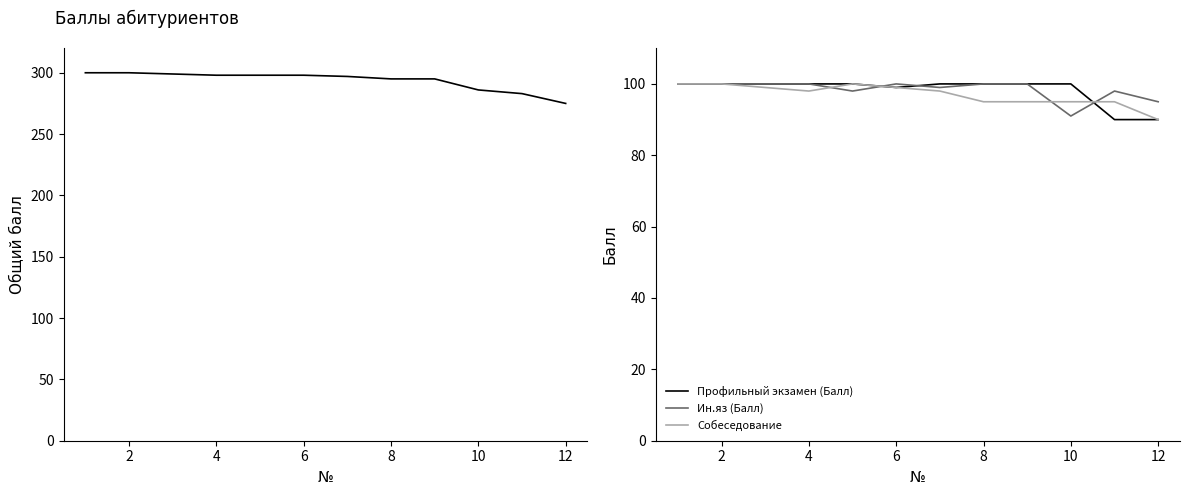

What is the minimum value shown in the chart?

90